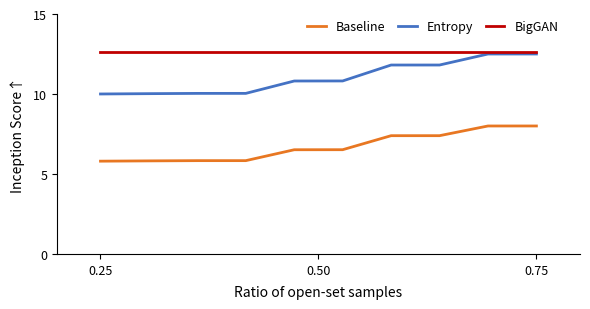

How many series are shown in this chart?

3